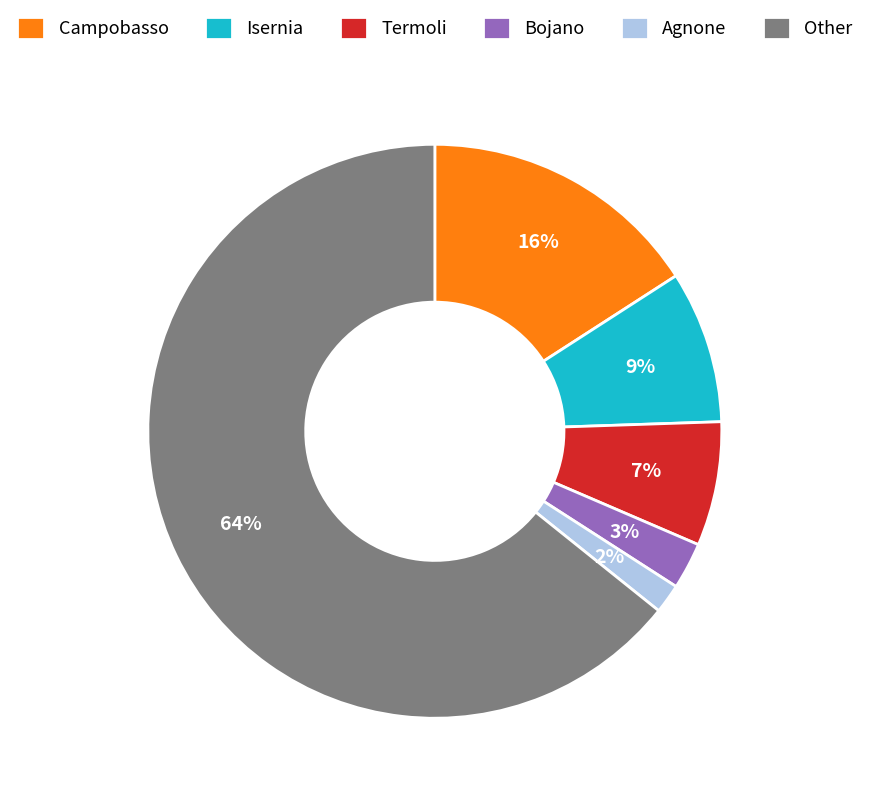

Does Termoli represent more than half of the total?

No